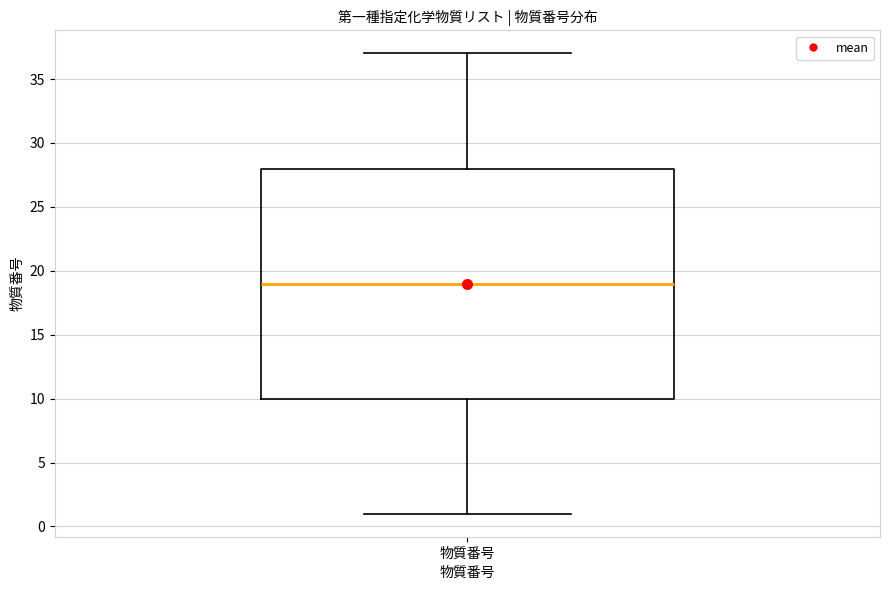

Read this box plot against the y-axis: the position of the median line, the range covered by the box, and the ends of both whiskers. The values are not printed on the chart, so give them approximately, as read against the axis.

median 19, box 10 to 28, whiskers 1 to 37